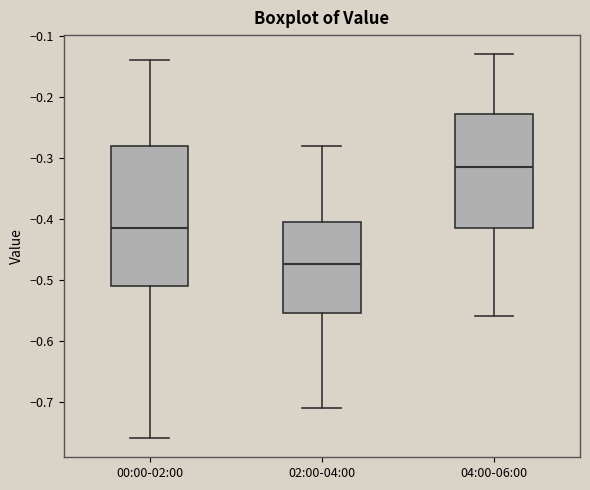

Reading left to right, read every box against the y-axis: the position of its median line, the range the box covers, and the ends of its whiskers. The values are not printed on the chart, so give them approximately, as read against the axis.

00:00-02:00: median -0.41, box -0.51 to -0.28, whiskers -0.76 to -0.14
02:00-04:00: median -0.47, box -0.55 to -0.40, whiskers -0.71 to -0.28
04:00-06:00: median -0.31, box -0.41 to -0.23, whiskers -0.56 to -0.13